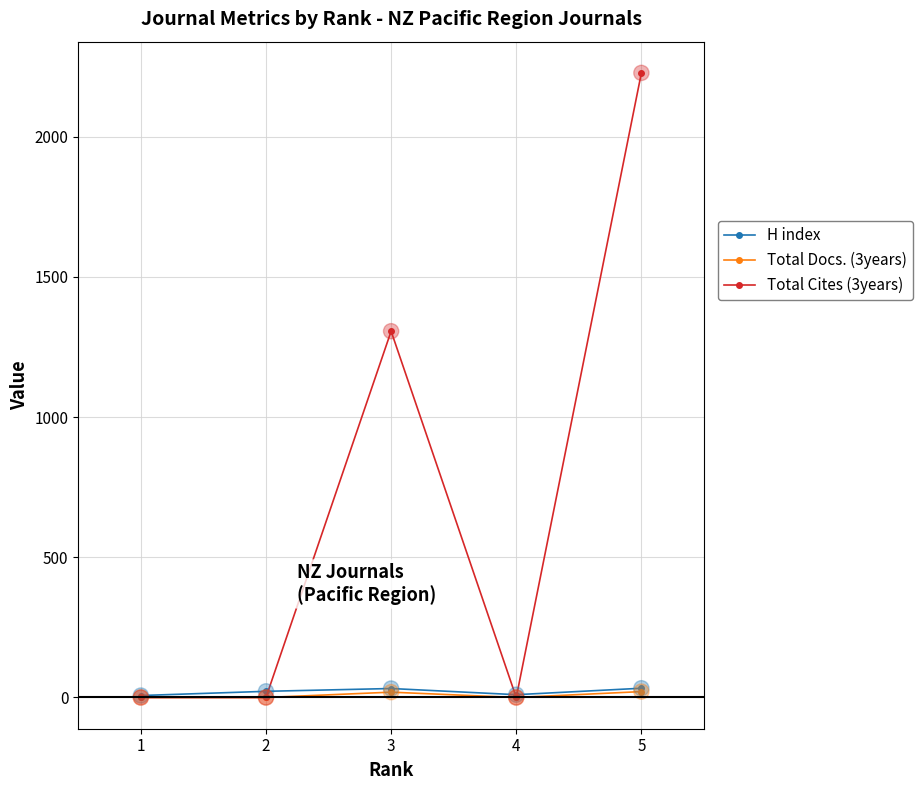

At which category is the sum across all series the highest?

5